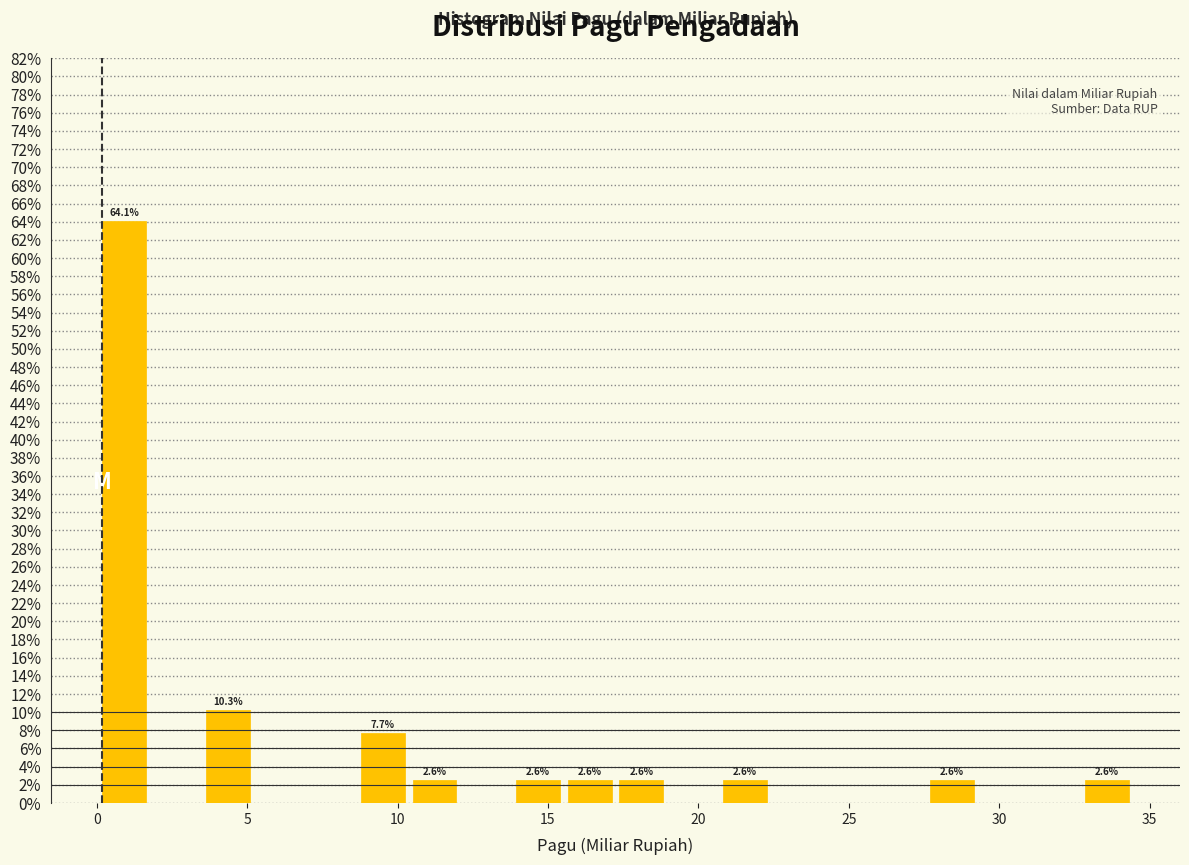

Read against the x-axis, roughly where is the centre of the tallest bar?

1.0